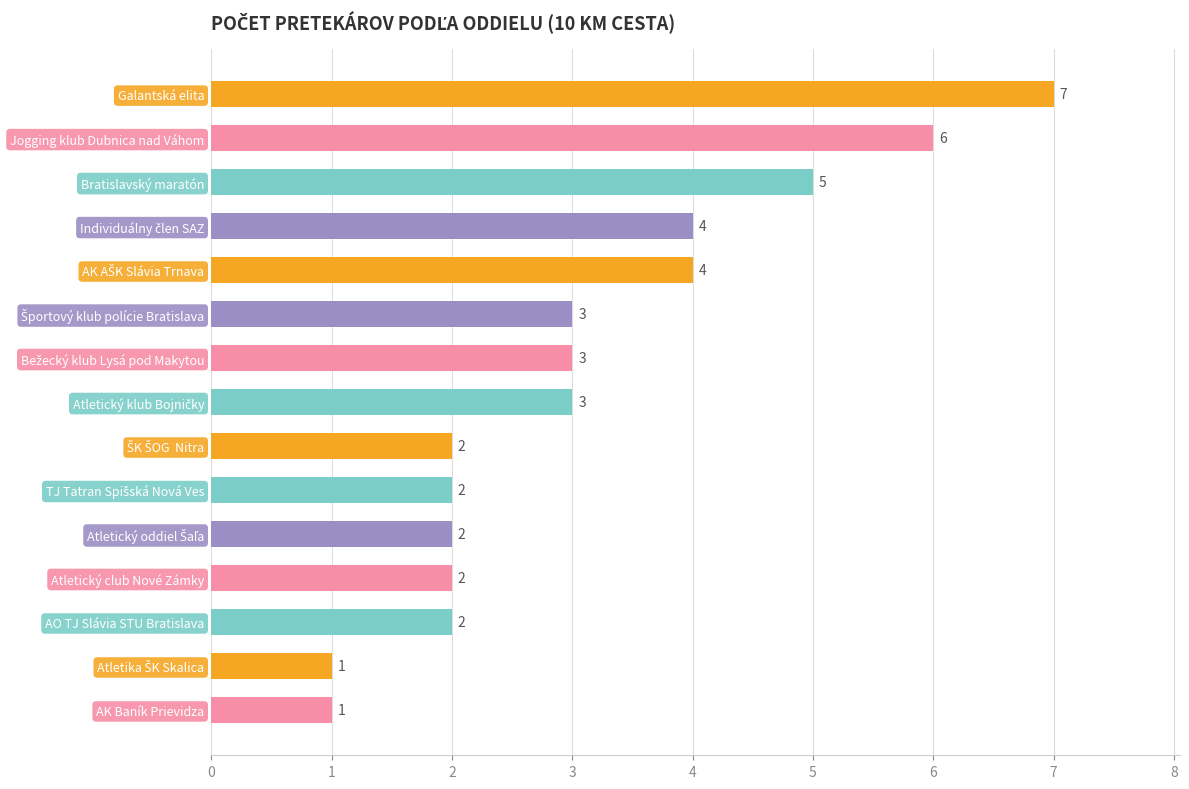

How many values are between 2 and 4?

10